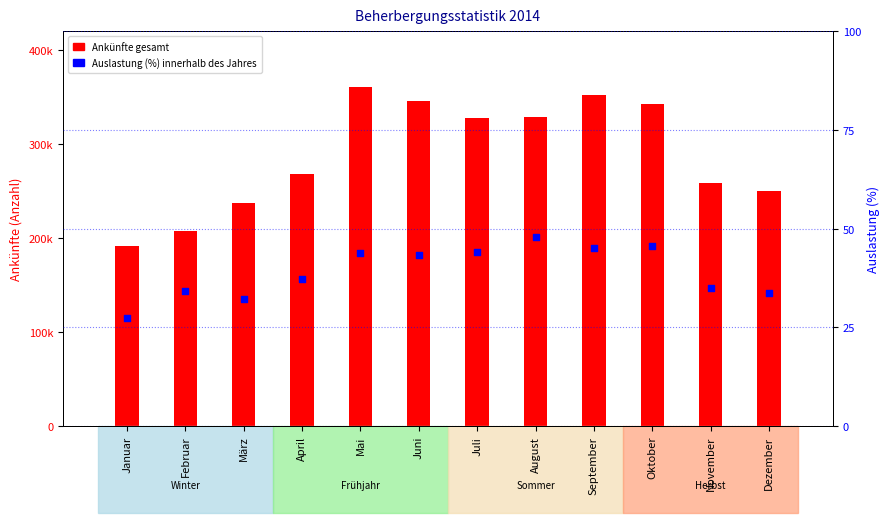

Which series reaches the minimum Y coordinate?

Auslastung (%)